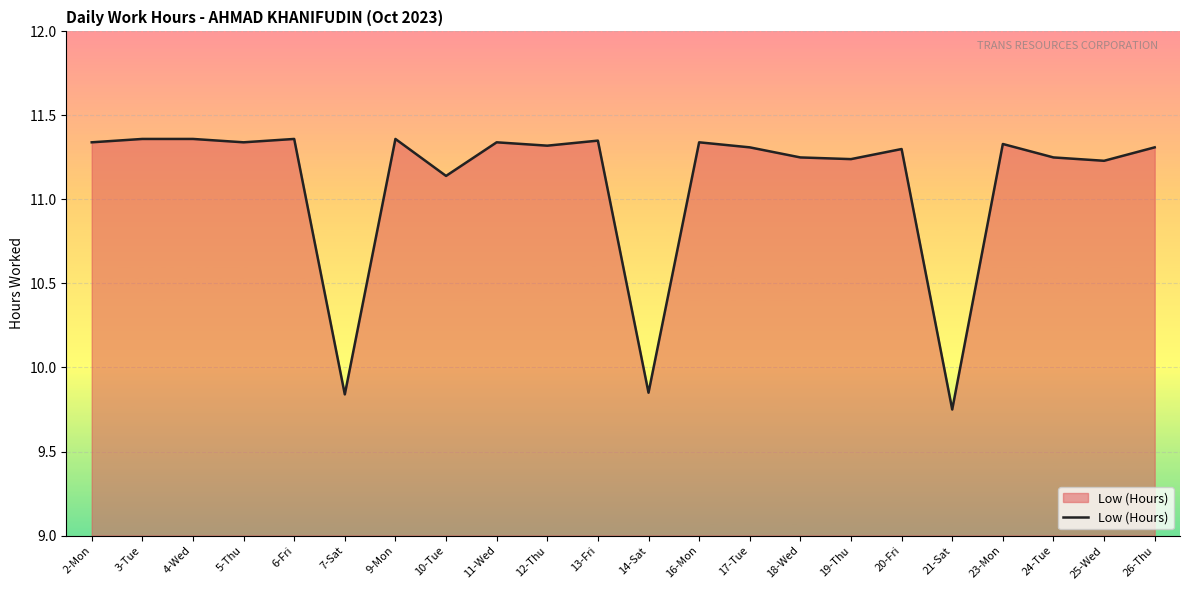

How many lines are shown in the chart?

1